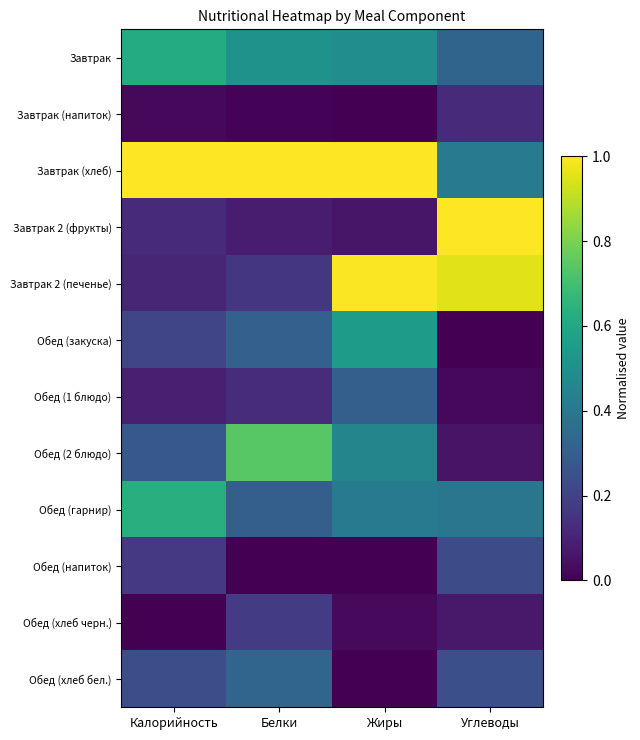

Reading right to left, transcribe all the data shown in this chart.

Завтрак: Углеводы=0.3	Жиры=0.5	Белки=0.5	Калорийность=0.6
Завтрак (напиток): Углеводы=0.1	Жиры=0.0	Белки=0.0	Калорийность=0.0
Завтрак (хлеб): Углеводы=0.4	Жиры=1.0	Белки=1.0	Калорийность=1.0
Завтрак 2 (фрукты): Углеводы=1.0	Жиры=0.1	Белки=0.1	Калорийность=0.1
Завтрак 2 (печенье): Углеводы=1.0	Жиры=1.0	Белки=0.2	Калорийность=0.1
Обед (закуска): Углеводы=0.0	Жиры=0.6	Белки=0.3	Калорийность=0.2
Обед (1 блюдо): Углеводы=0.0	Жиры=0.3	Белки=0.1	Калорийность=0.1
Обед (2 блюдо): Углеводы=0.1	Жиры=0.5	Белки=0.7	Калорийность=0.3
Обед (гарнир): Углеводы=0.4	Жиры=0.4	Белки=0.3	Калорийность=0.6
Обед (напиток): Углеводы=0.2	Жиры=0.0	Белки=0.0	Калорийность=0.2
Обед (хлеб черн.): Углеводы=0.1	Жиры=0.0	Белки=0.2	Калорийность=0.0
Обед (хлеб бел.): Углеводы=0.2	Жиры=0.0	Белки=0.3	Калорийность=0.2